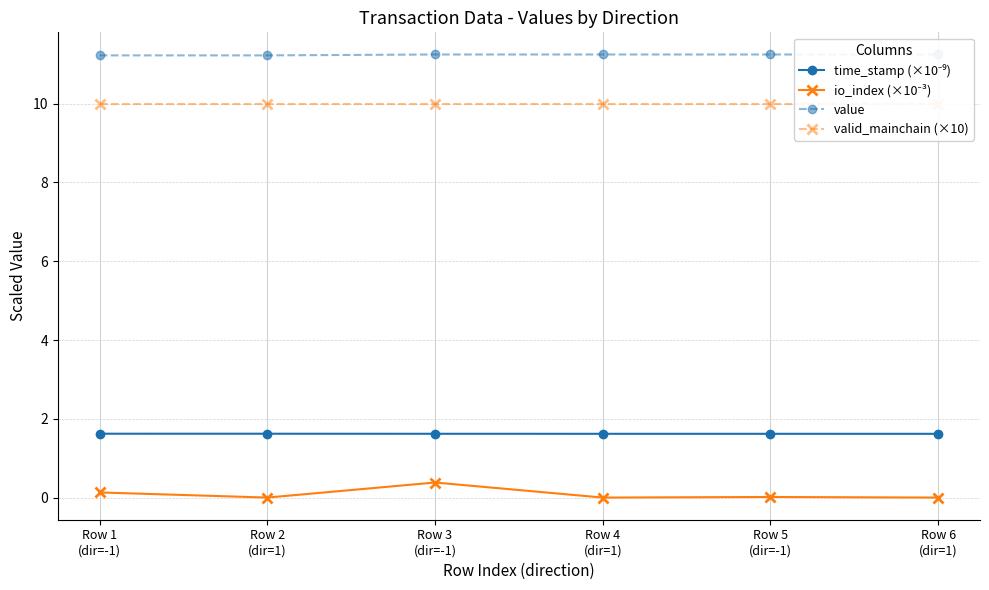

What is the label of the 5th point from the left?

Row 5
(dir=-1)